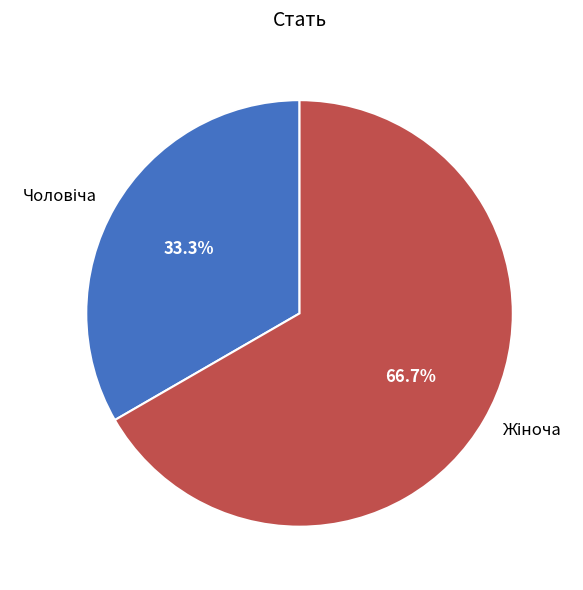

Does any single category account for the majority?

Yes